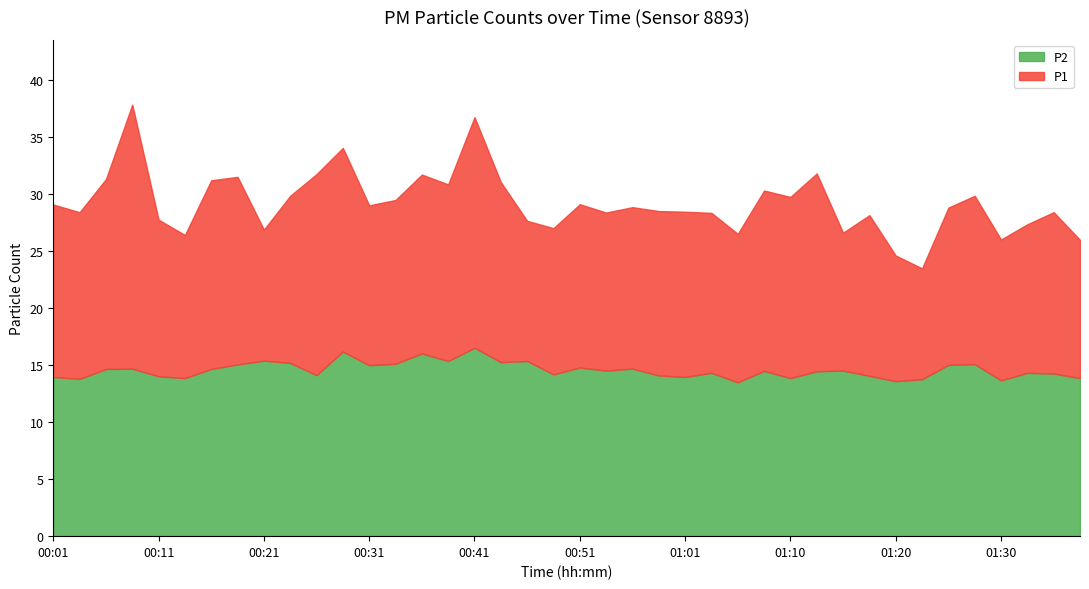

What is the difference between the maximum and minimum values in the P2 series?

3.0